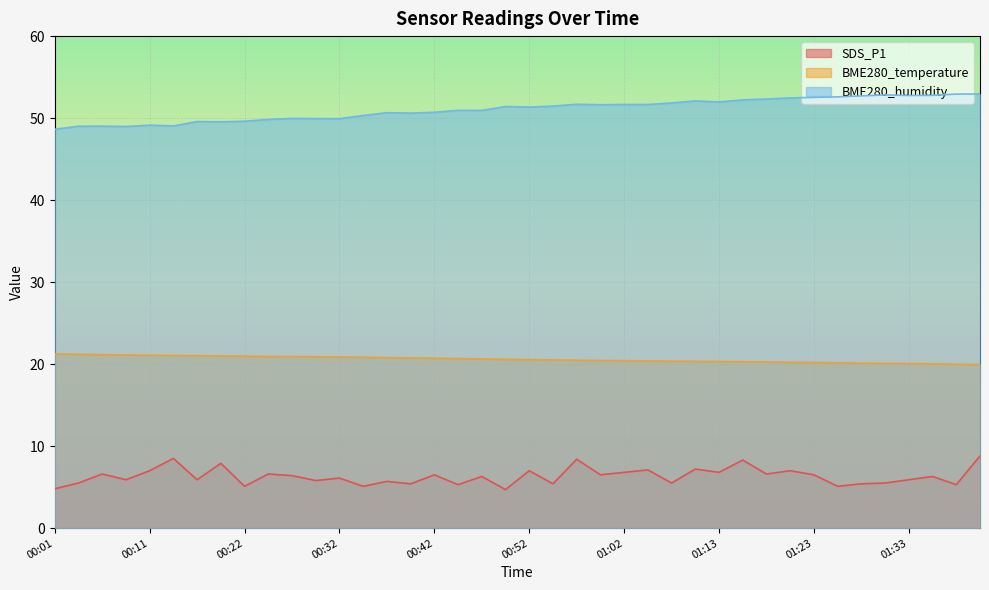

Rank the series at 01:28 from highest to lowest value.

BME280_humidity, BME280_temperature, SDS_P1